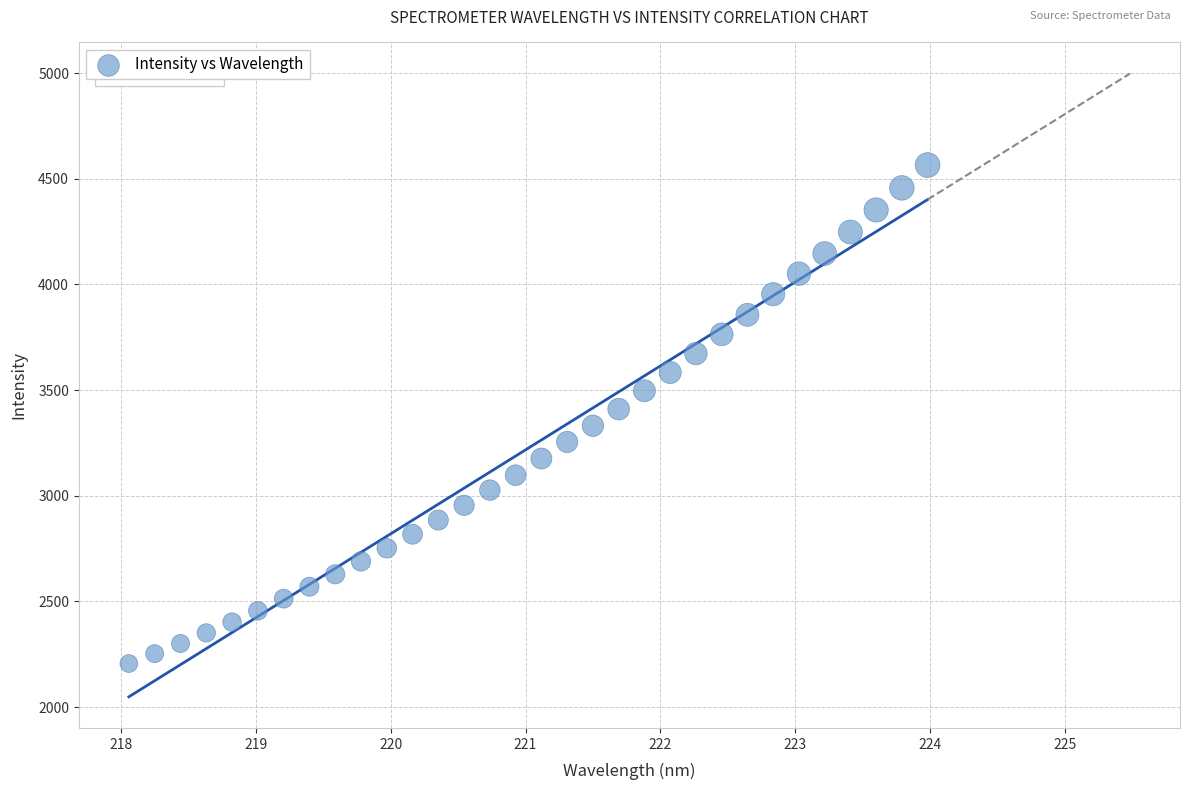

What is the range of X values (max minus min)?

5.9